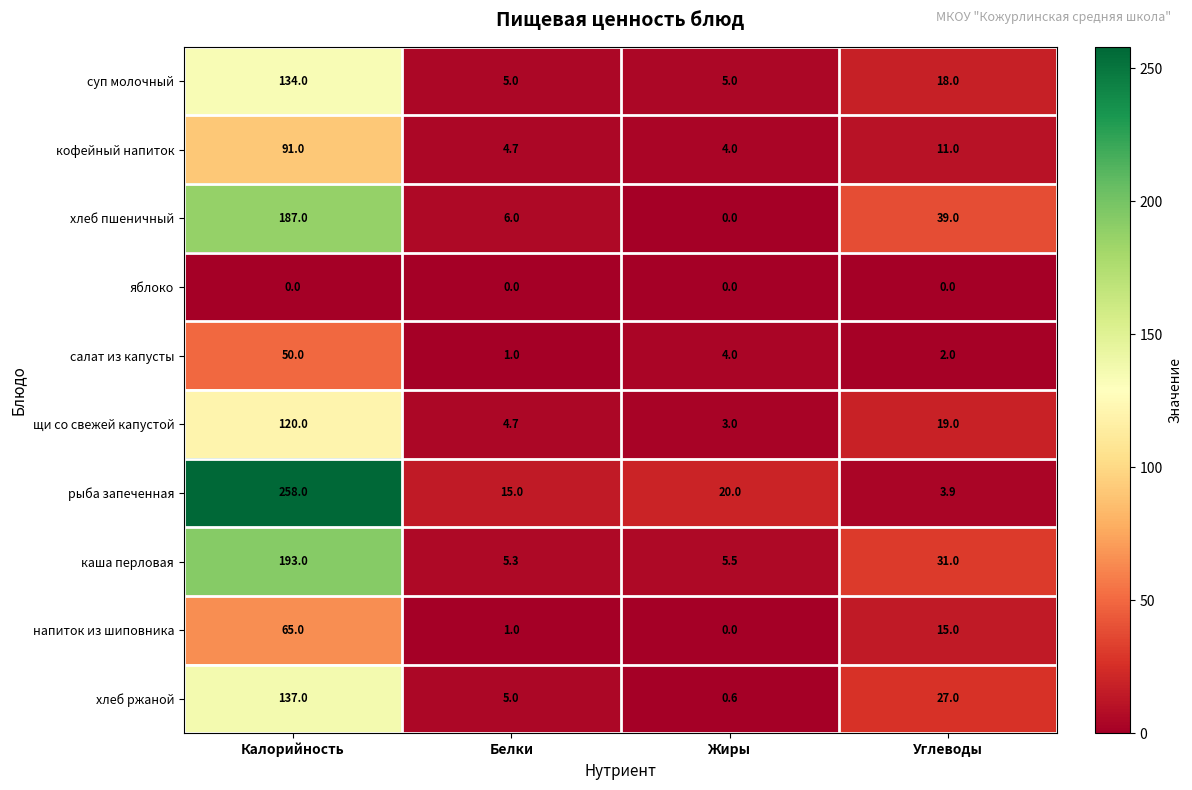

Read the каша перловая value at Углеводы.

31.0